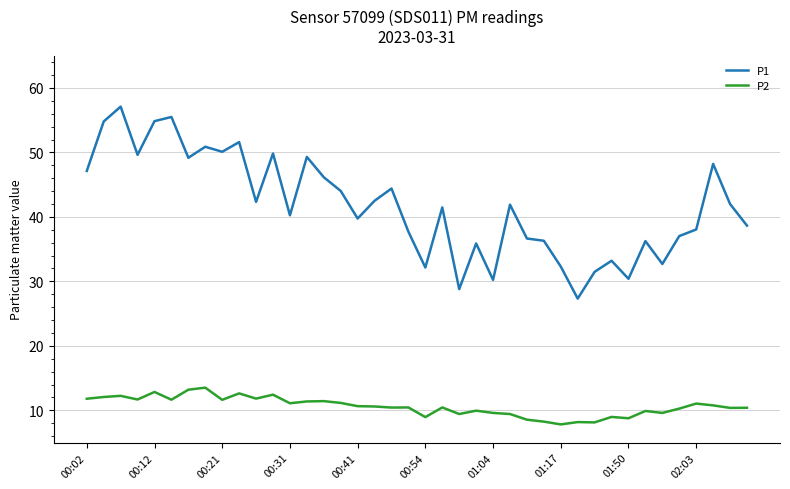

What are all the series names shown in the legend?

P1, P2